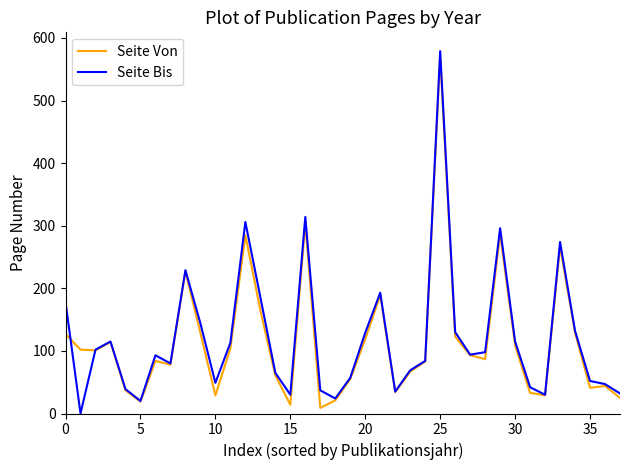

What is the maximum value shown in the chart?

579